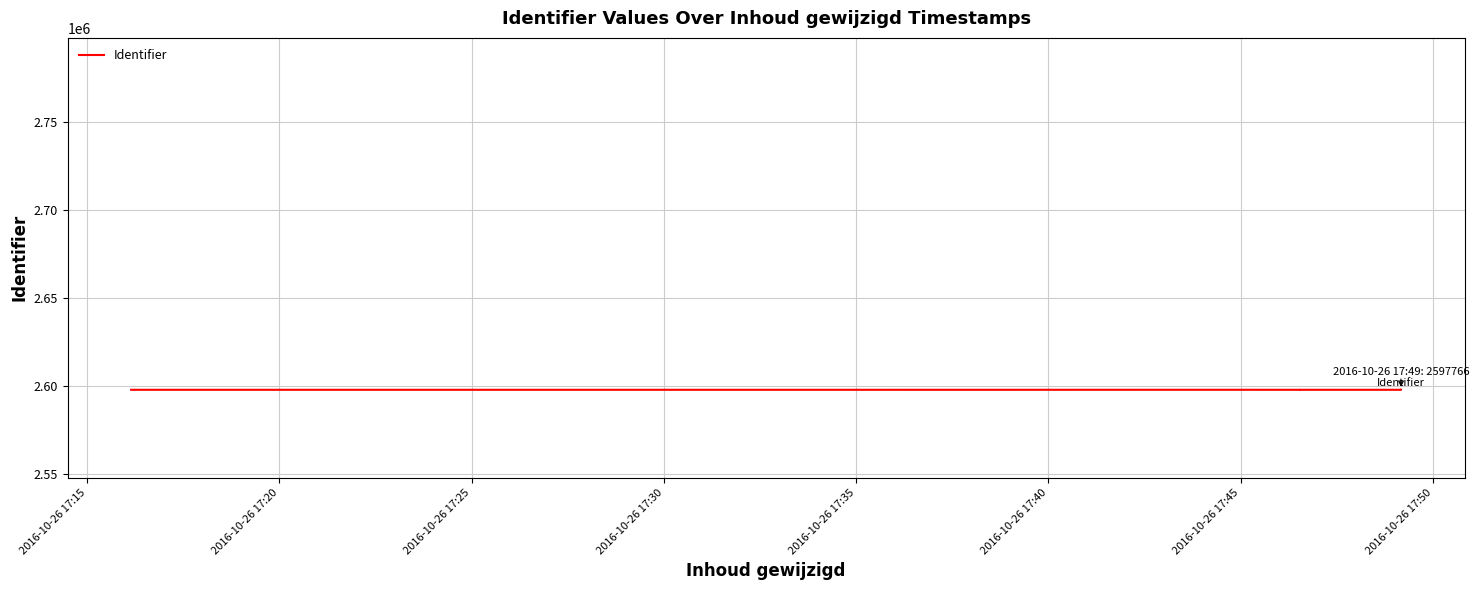

Where does the data first go above 2597767?

2016-10-26 17:25